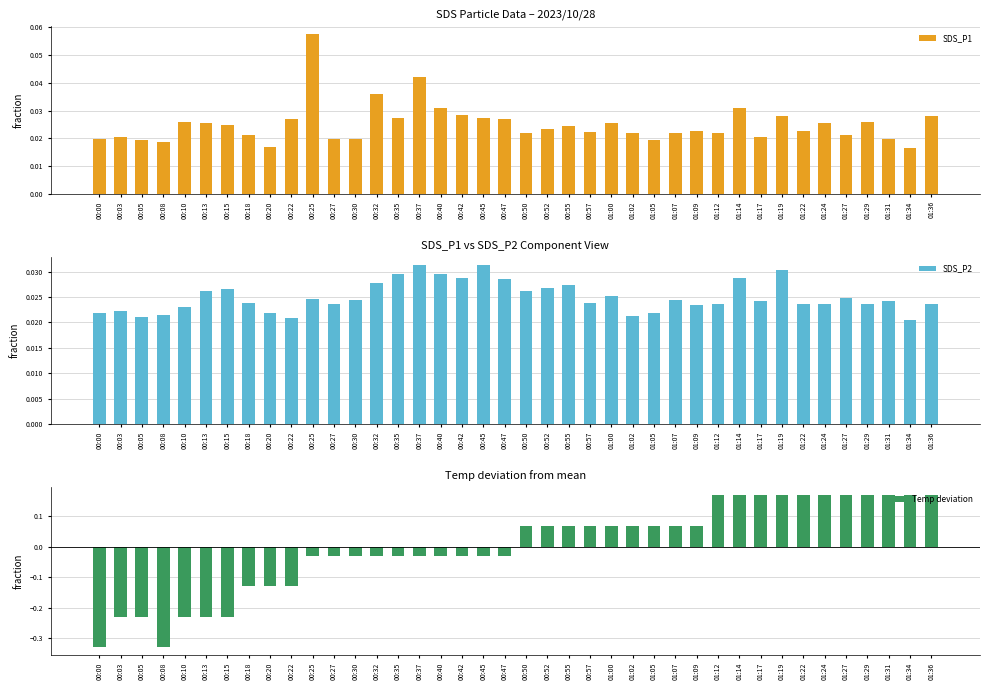

Is the value of SDS_P1 at 00:50 greater than the value of SDS_P2 at 00:27?

No